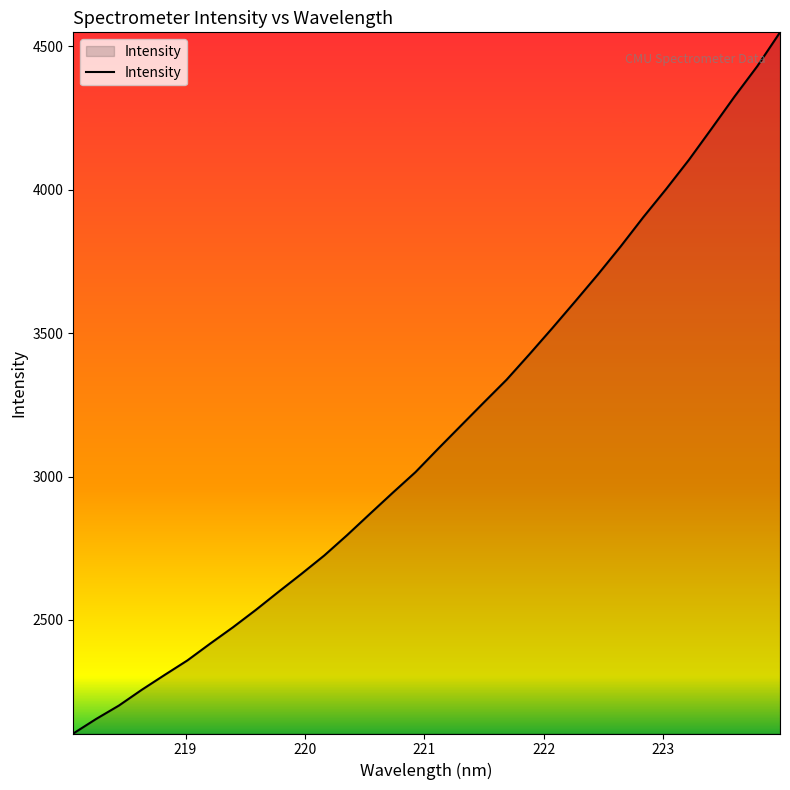

What is the difference between the maximum and minimum values?

2444.9